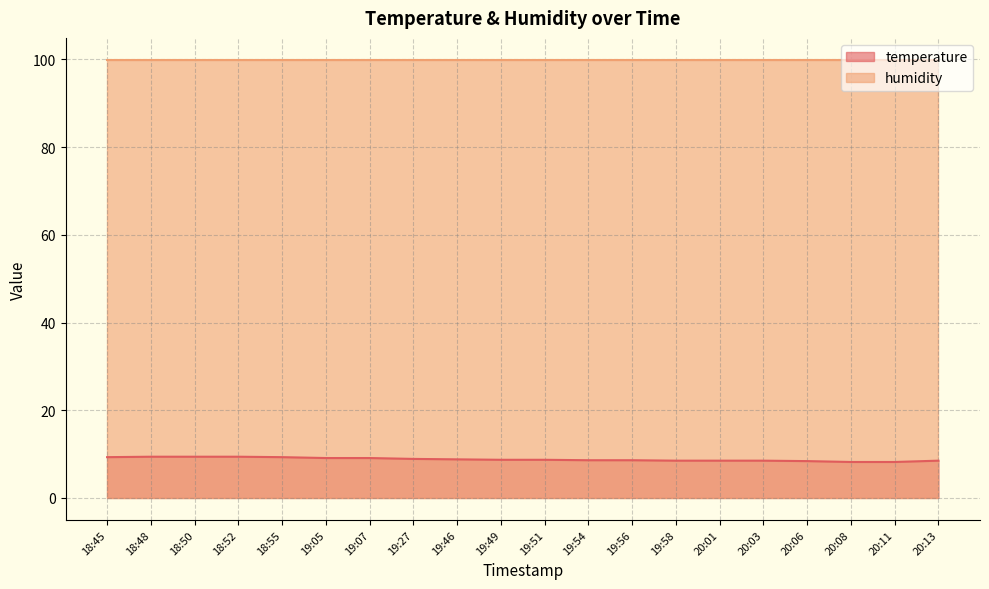

At which label is the value closest to 8?

20:08